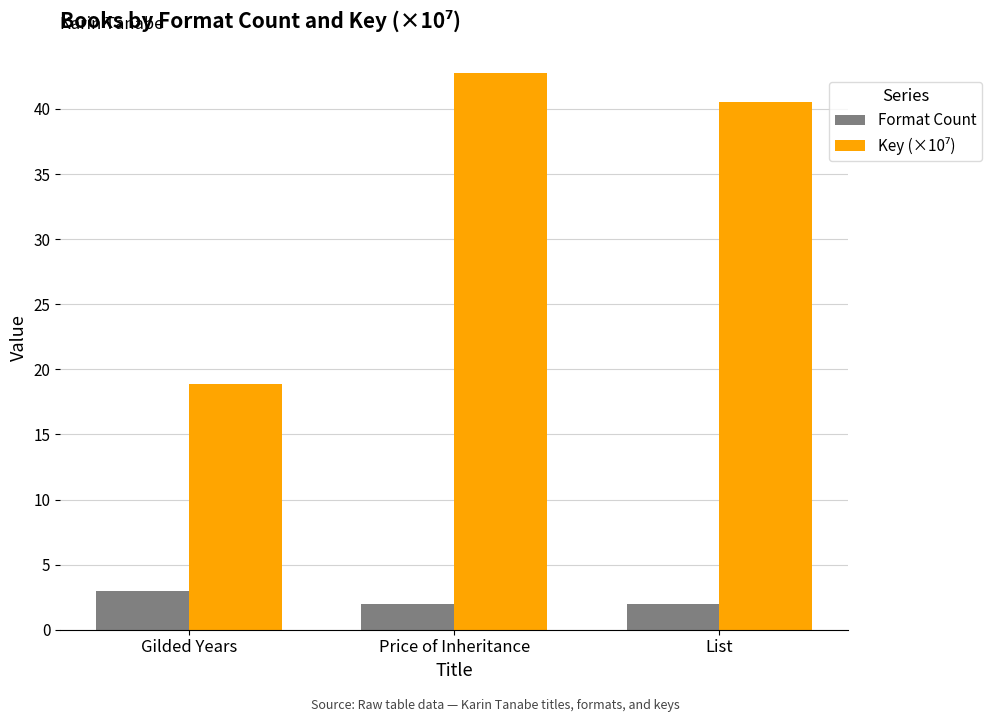

What is the total value across all series at Gilded Years?

21.9